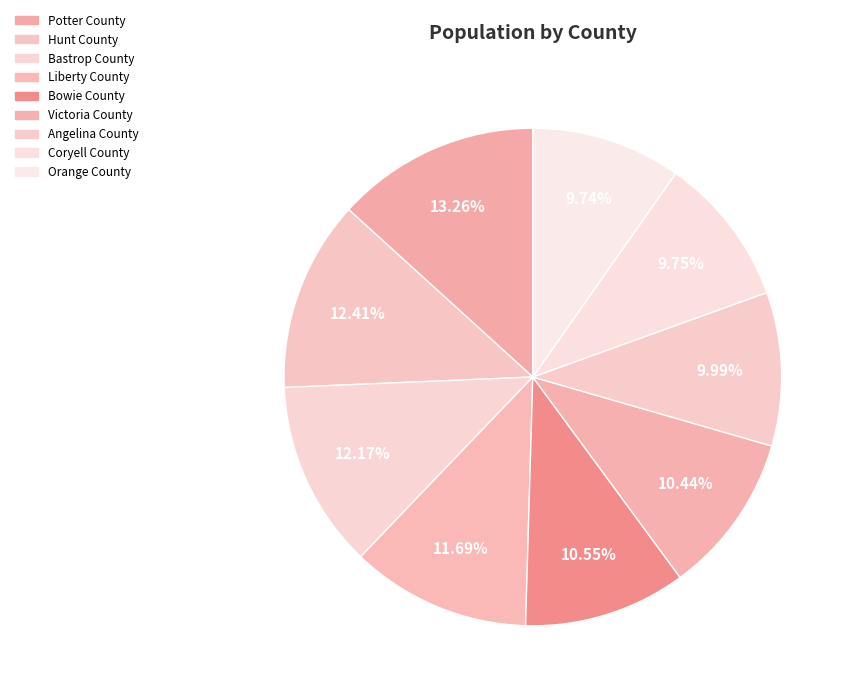

What is the change in value from Hunt County to Coryell County?

-23225